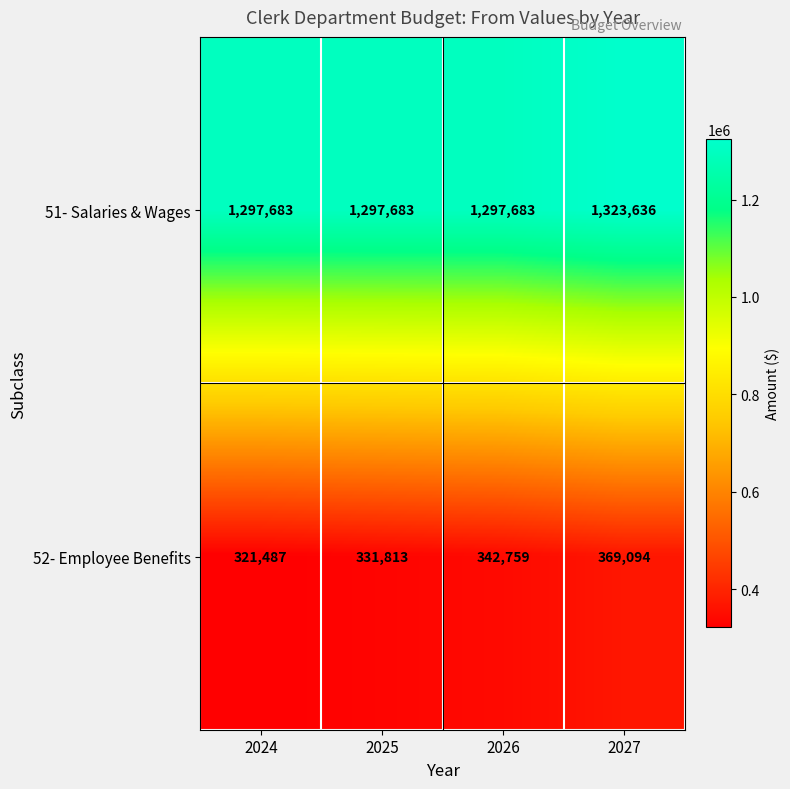

Reading right to left, extract all data points from this chart.

51- Salaries & Wages: 2027=1323636	2026=1297683	2025=1297683	2024=1297683
52- Employee Benefits: 2027=369094	2026=342759	2025=331813	2024=321487